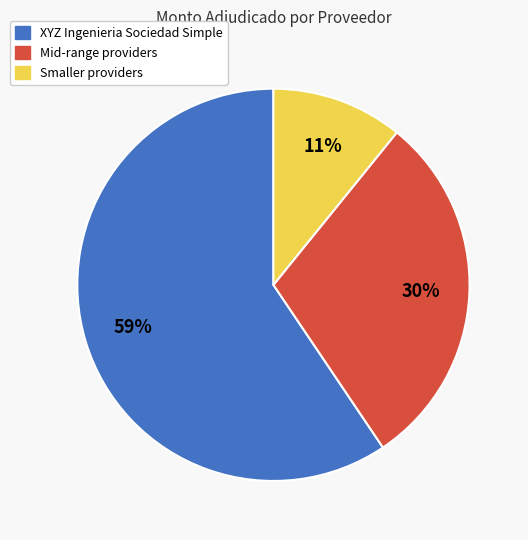

Is there any slice that represents more than half of the pie?

Yes